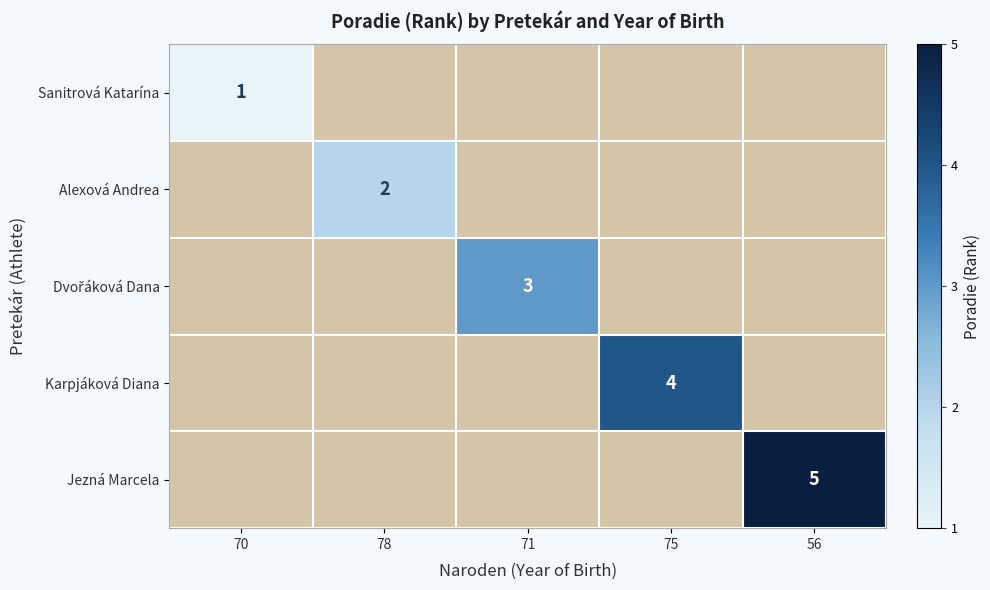

The Alexová Andrea series shows 3 at 78. True or false?

False